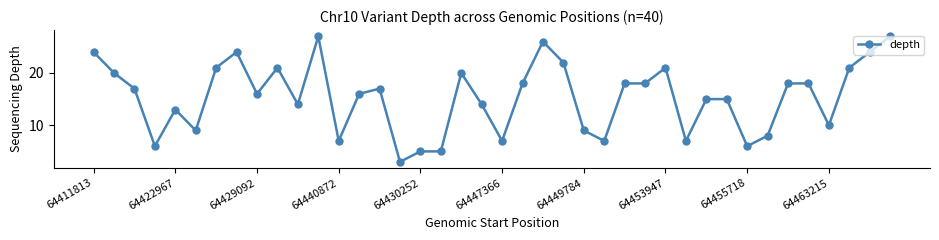

What is the maximum value shown in the chart?

27